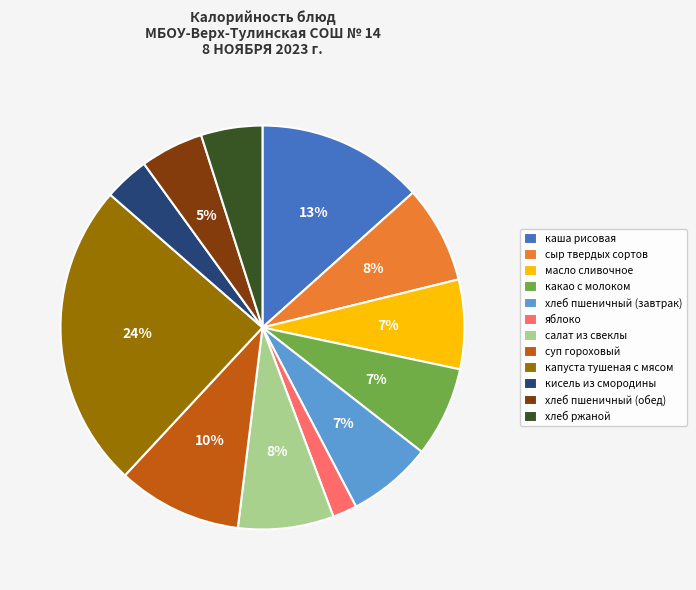

What percentage is the яблоко slice, to the nearest percent?

2%